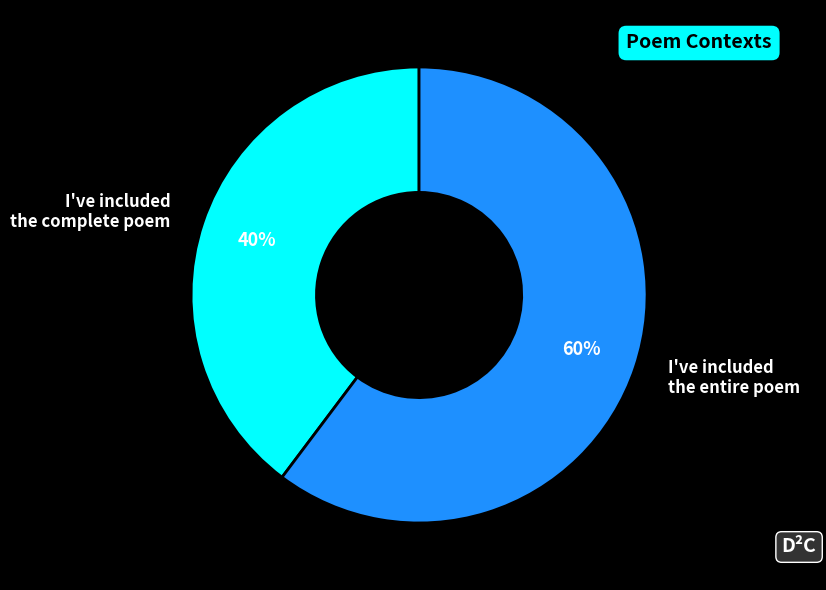

What is the smallest slice in the pie chart?

I've included the complete poem